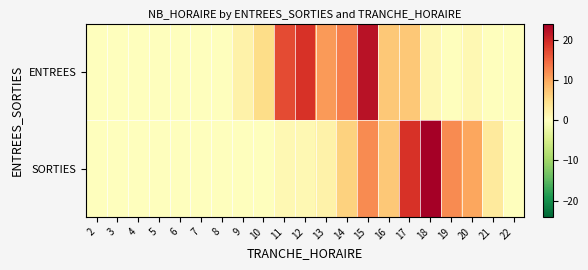

List the series in order of their overall mean, highest first.

ENTREES, SORTIES